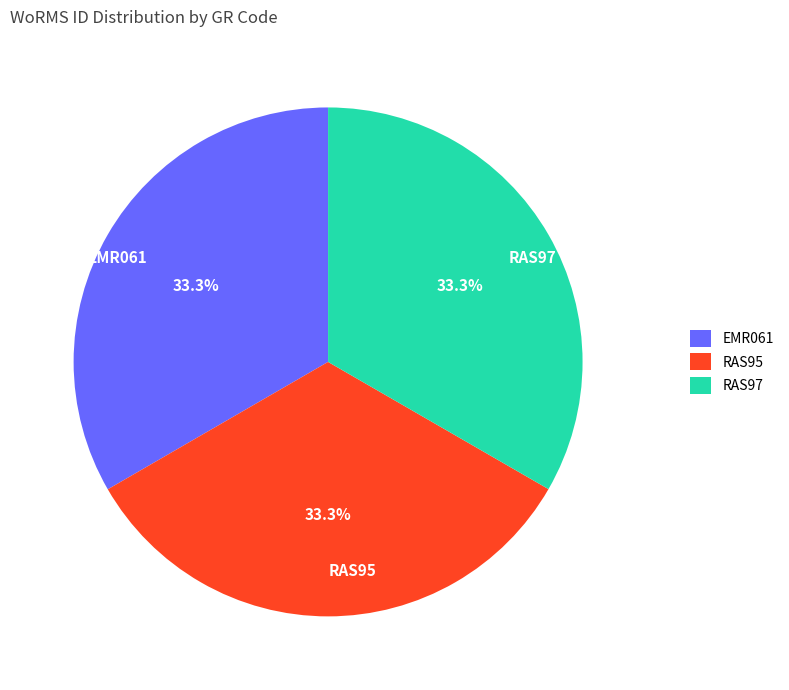

Combined, do RAS97 and RAS95 account for over 50%?

Yes